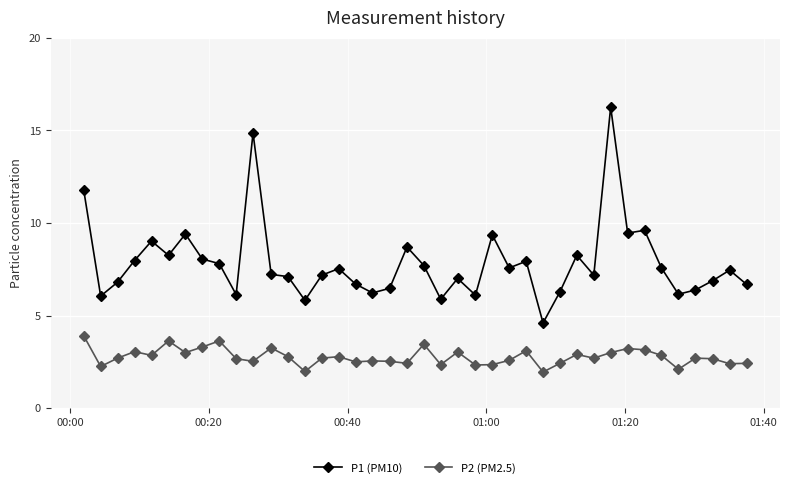

True or false: P1 (PM10) and P2 (PM2.5) intersect in this chart.

False